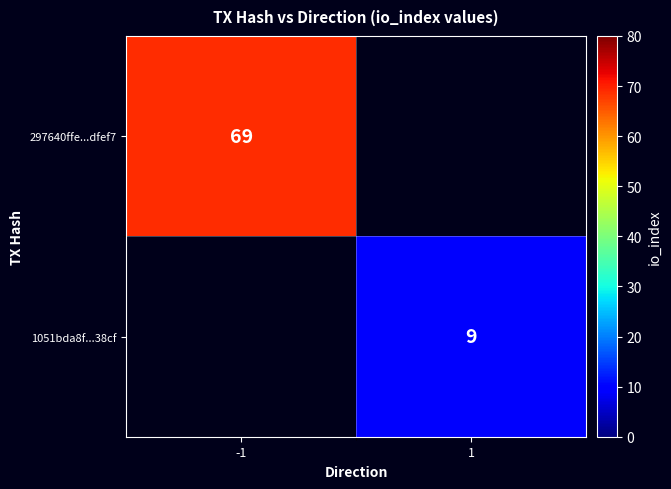

The value of 1051bda8f...38cf at 1 is 9. True or false?

True